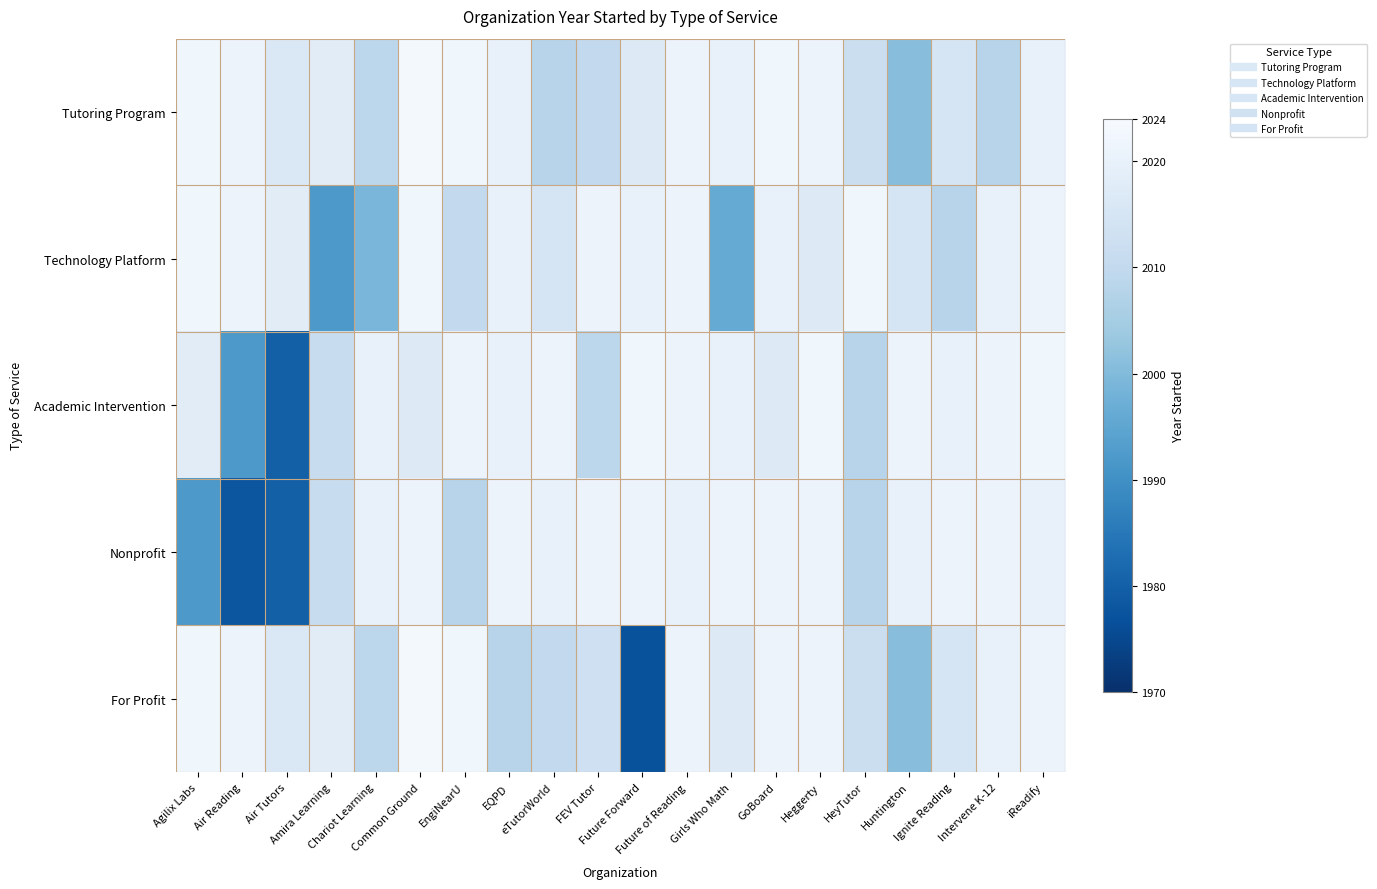

Rank the series at HeyTutor from lowest to highest value.

Academic Intervention, Nonprofit, Tutoring Program, For Profit, Technology Platform